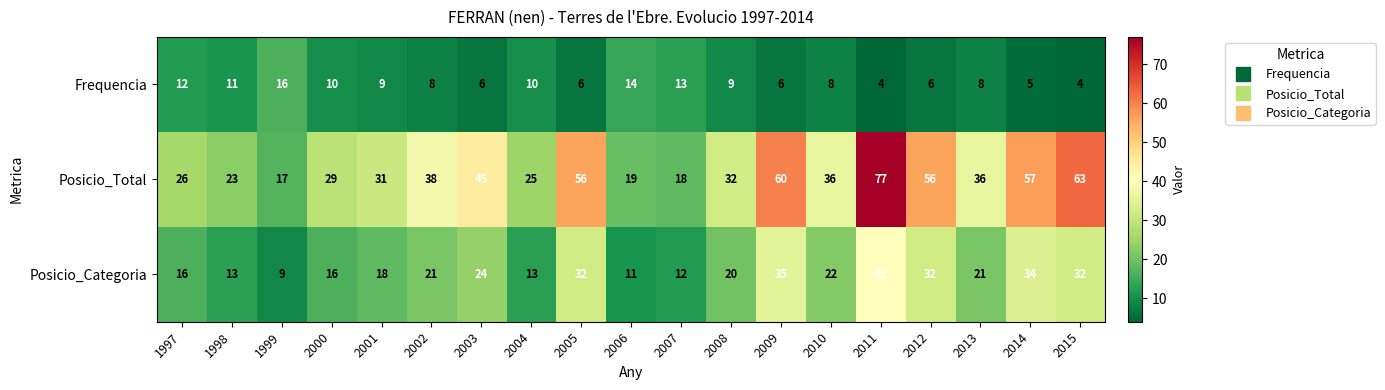

The Posicio_Categoria series shows 12 at 2008. True or false?

False